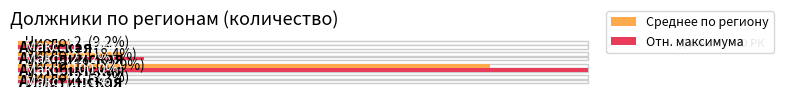

Which has a higher value, Акмолинская or Абайская?

Акмолинская